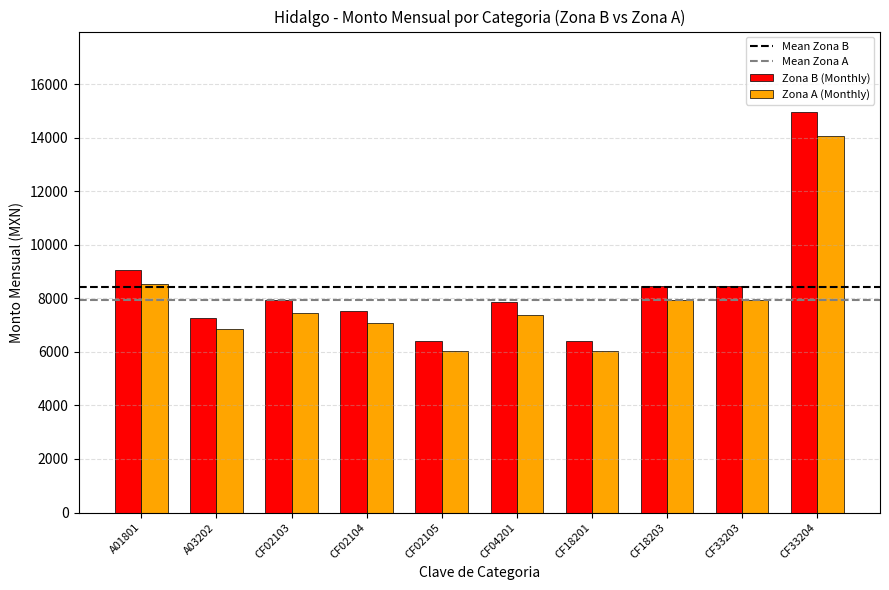

The value of Zona A (Monthly) at CF02103 is 7444.8. True or false?

True